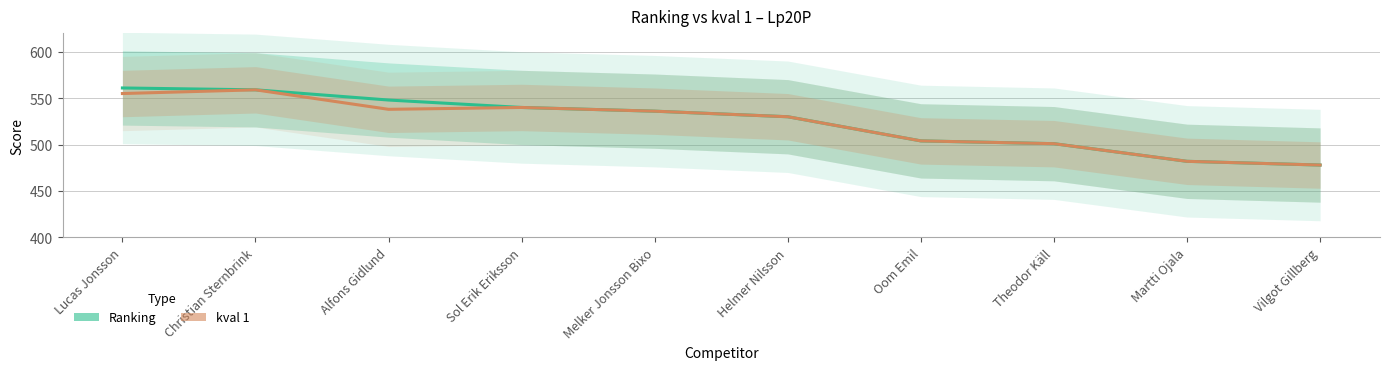

What is the difference between the maximum and second lowest values in the Ranking series?

79